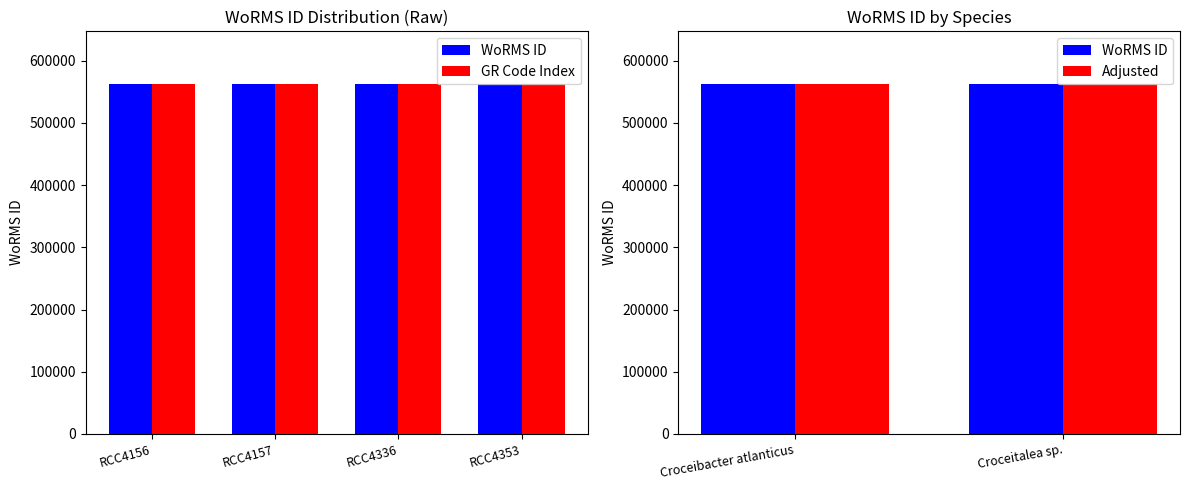

What is the difference between the maximum and minimum values?

1